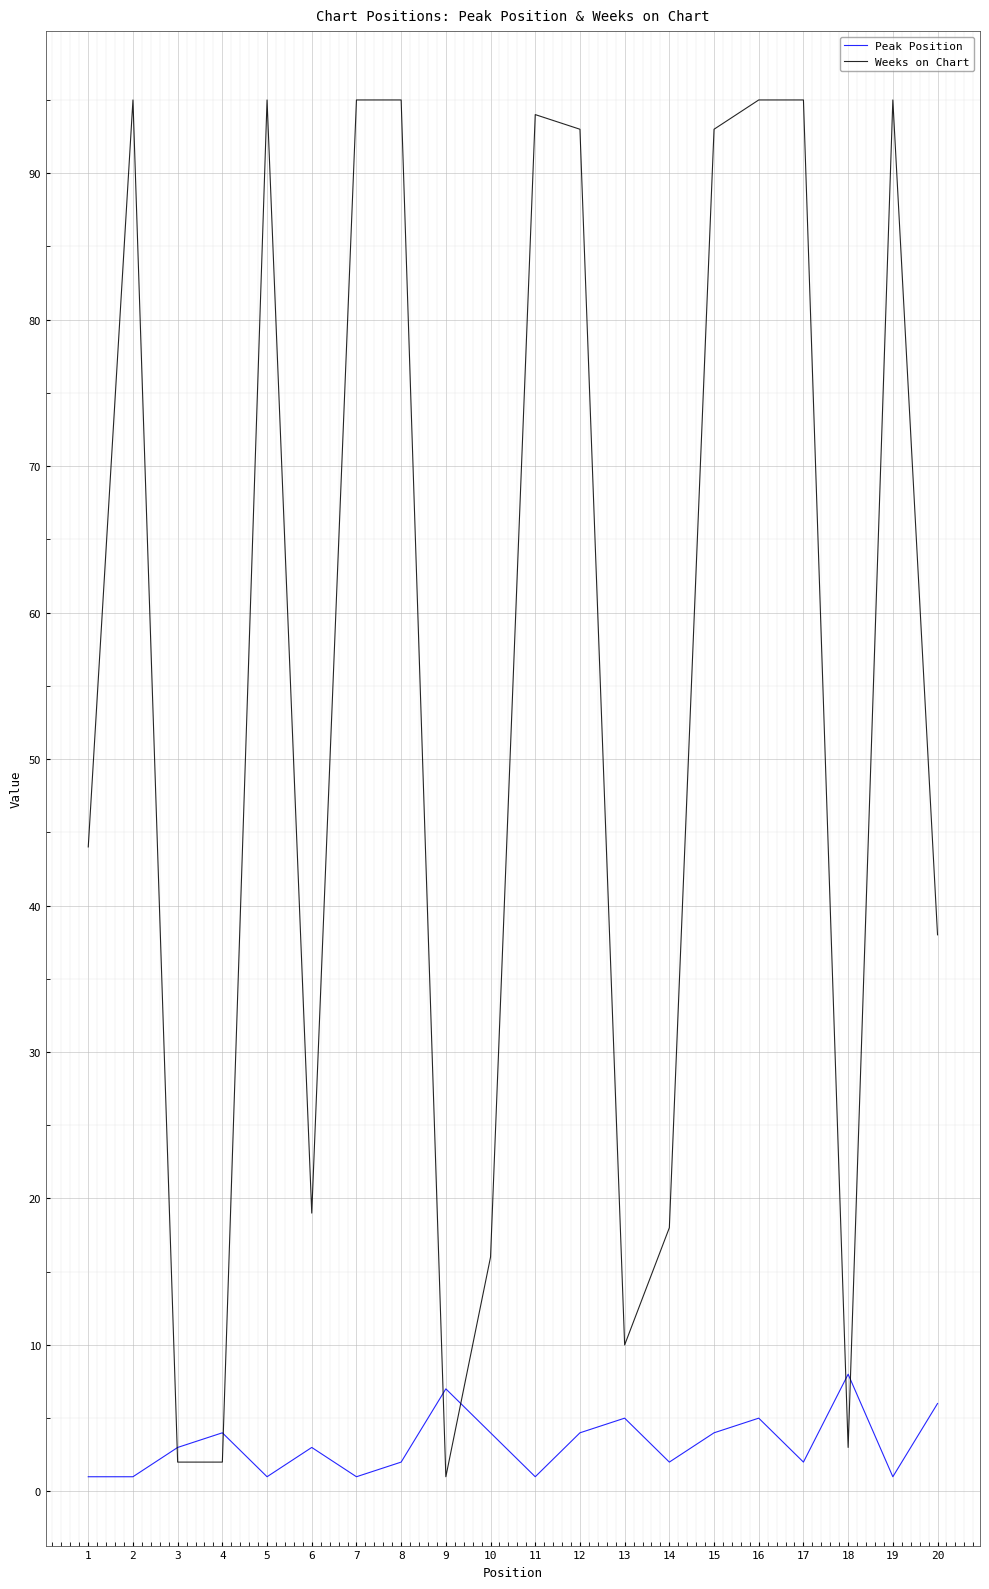

The Weeks on Chart series shows 12 at 6. True or false?

False